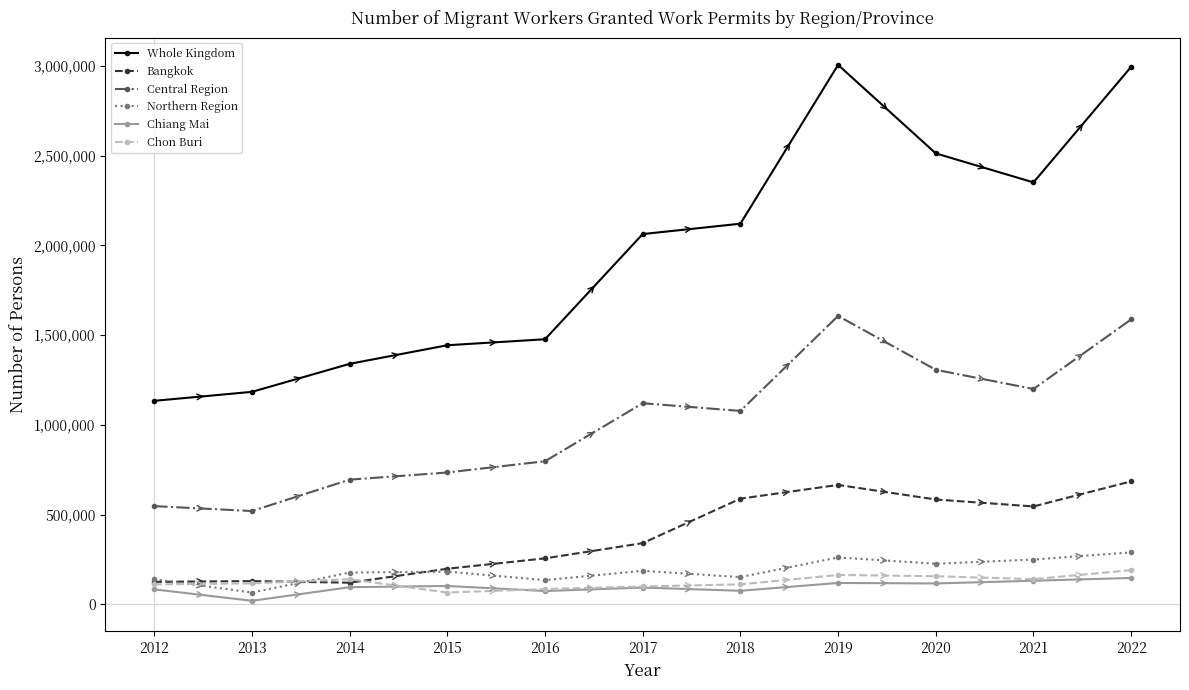

What is the total value across all series at 2020?

4902742